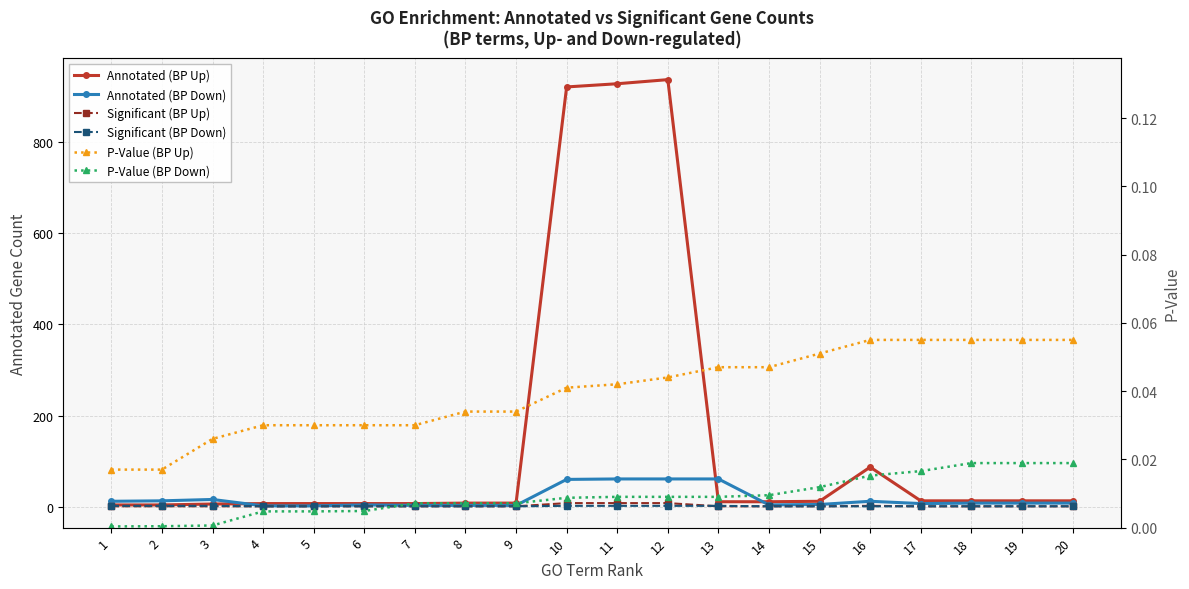

The P-Value (BP Up) series shows 0.0 at 19. True or false?

False